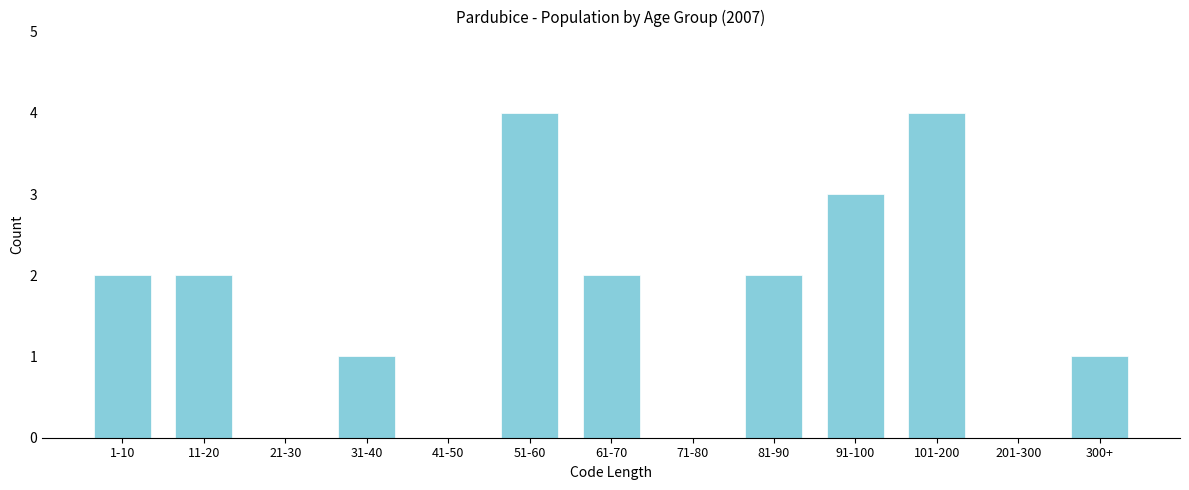

Reading left to right, what are all the values shown in this chart?

1-10=2	11-20=2	21-30=0	31-40=1	41-50=0	51-60=4	61-70=2	71-80=0	81-90=2	91-100=3	101-200=4	201-300=0	300+=1